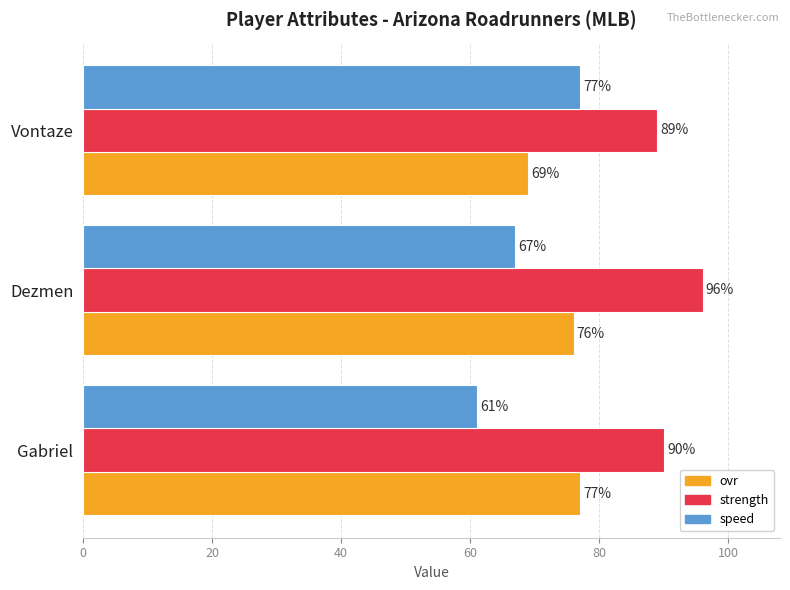

True or false: speed has a value of 28 at Gabriel.

False